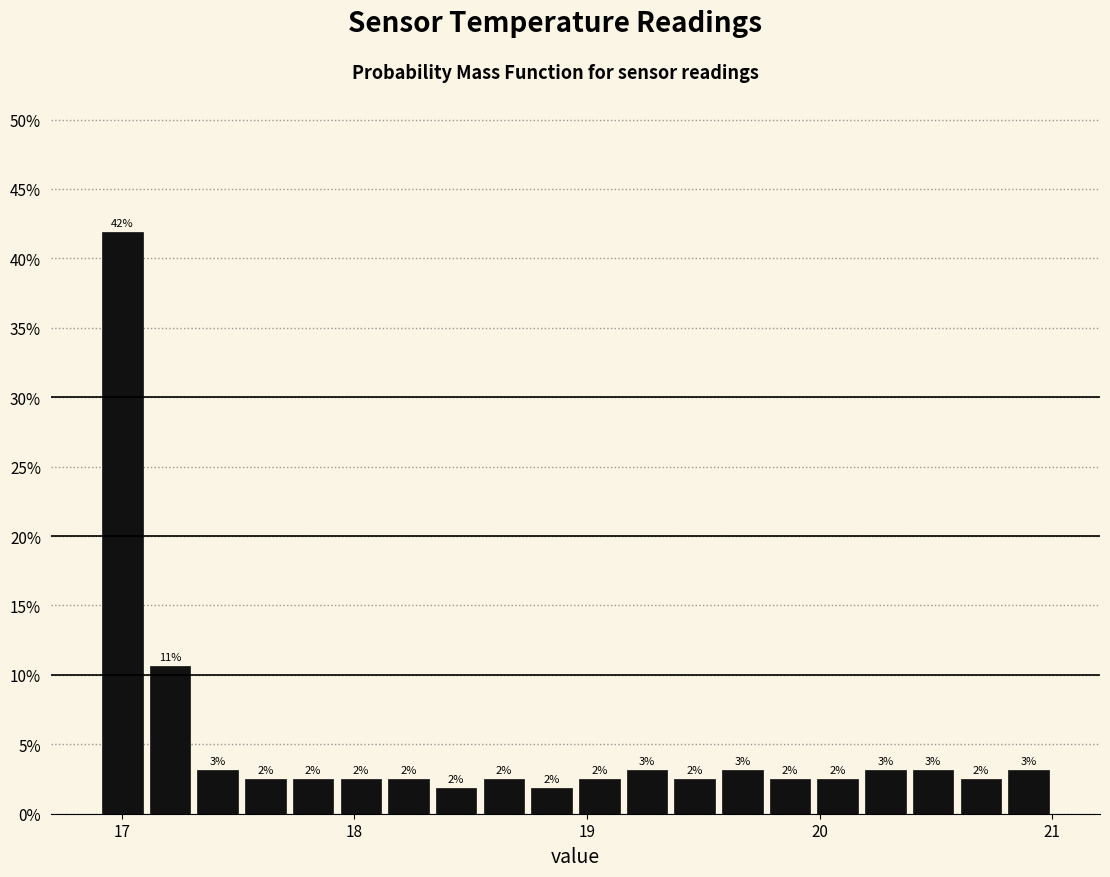

Around what value on the x-axis is the tallest bar? Give the approximate position of its centre, as read against the axis.

17.0